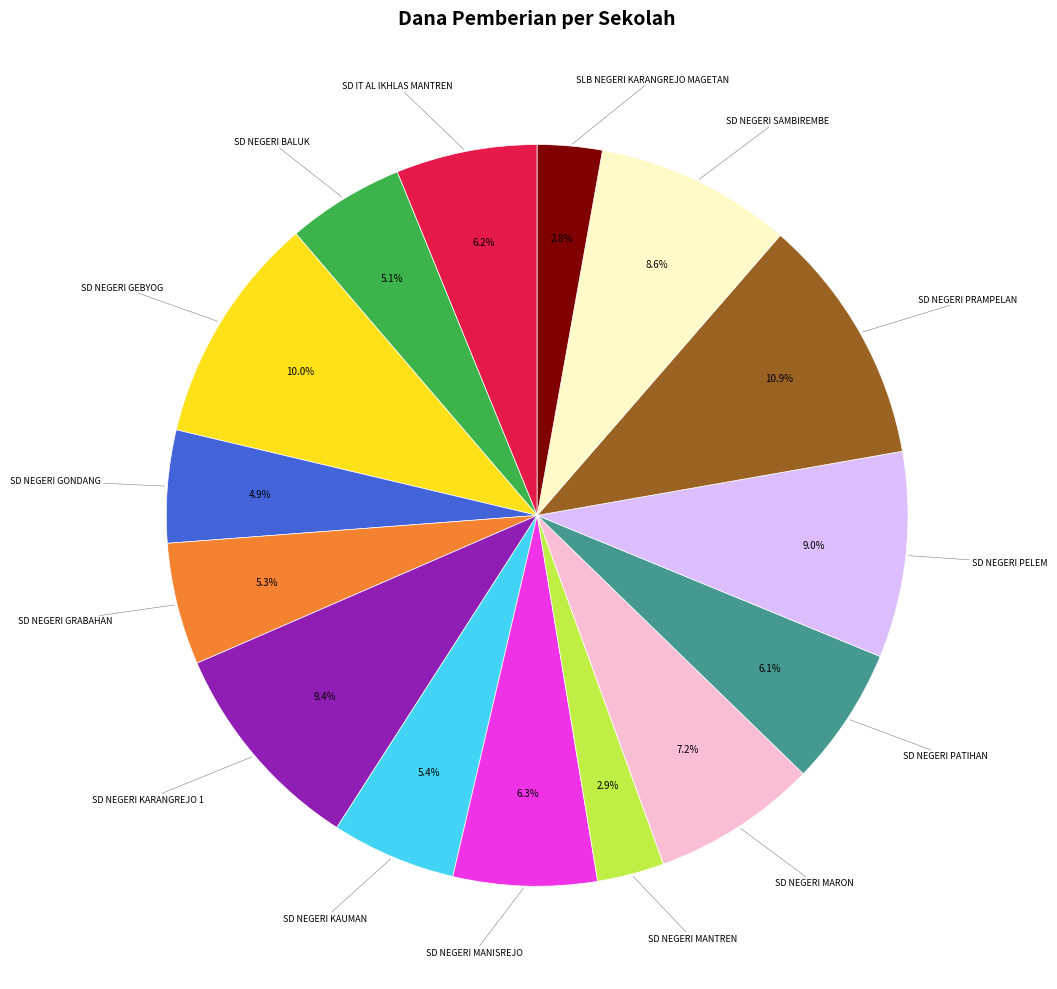

Does any single category account for the majority?

No